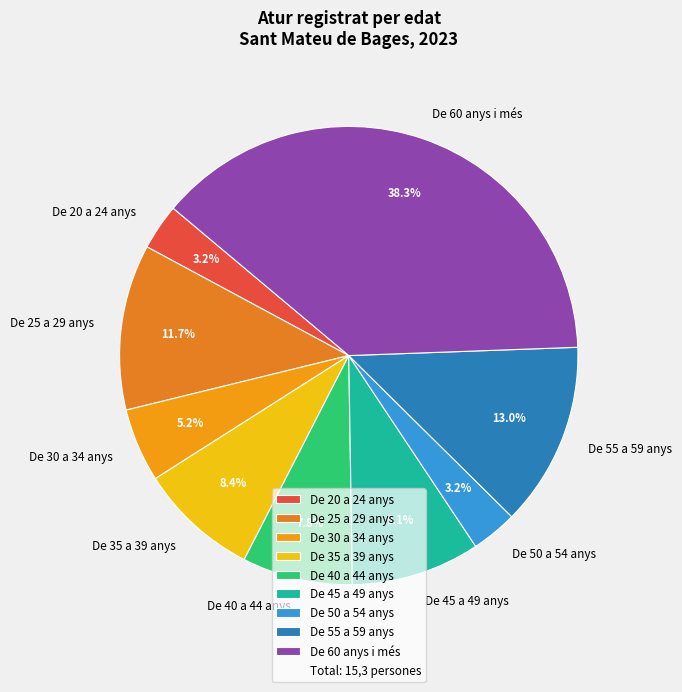

What is the ratio of the value at De 50 a 54 anys to the value at De 35 a 39 anys?

0.4